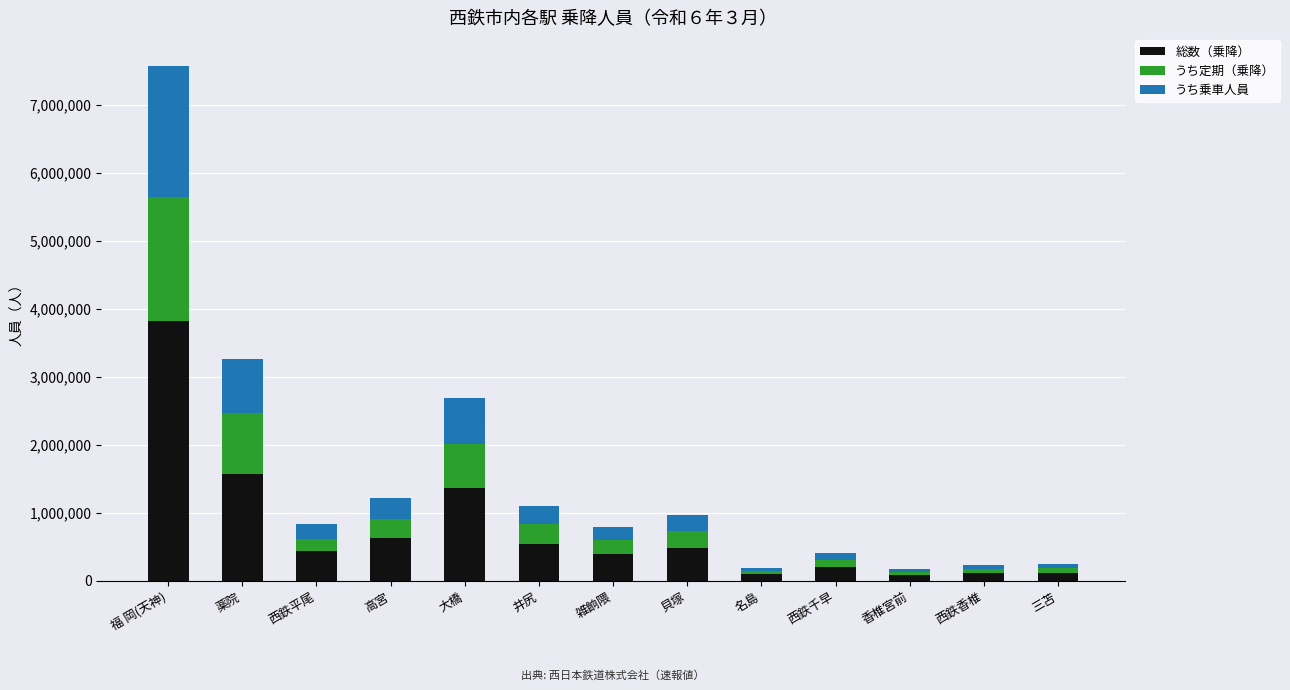

What is the maximum value for 総数（乗降）?

3817488